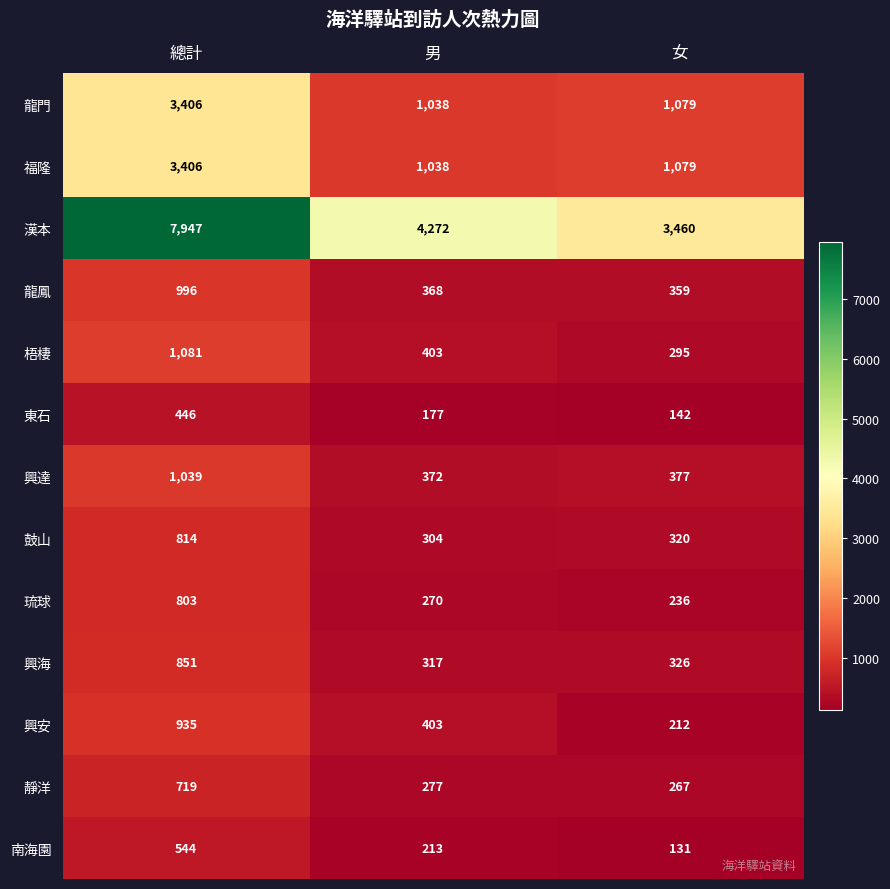

True or false: 鼓山 has a value of 814 at 總計.

True